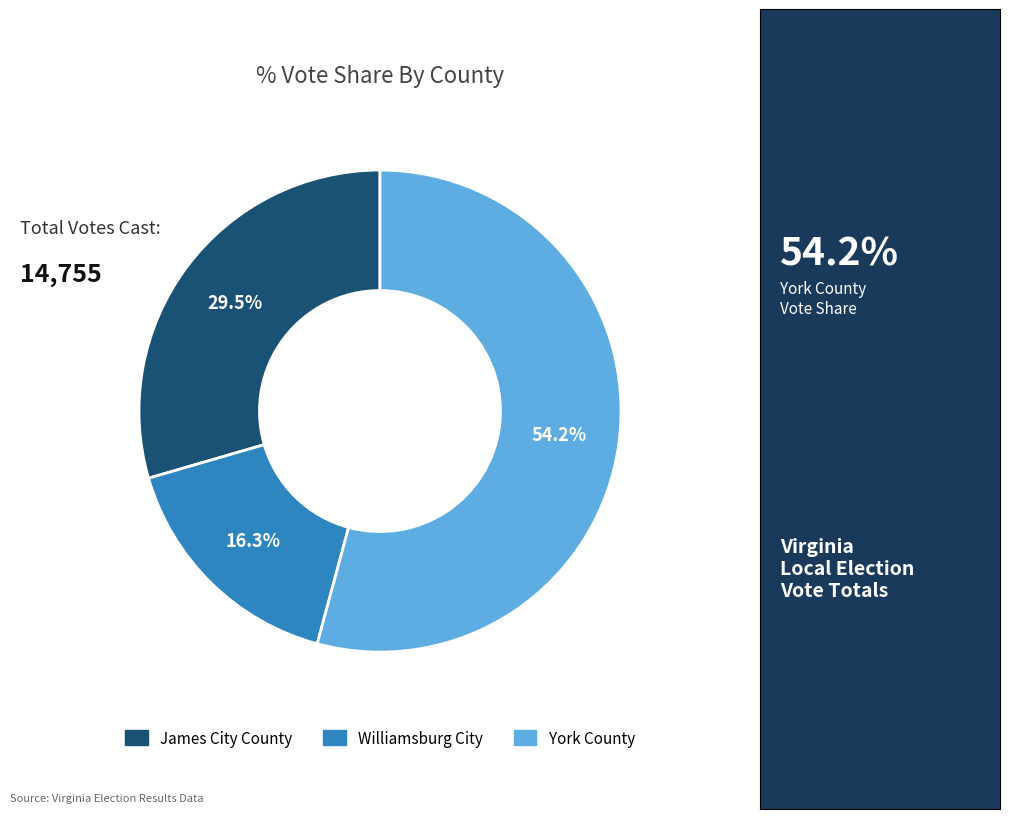

What percentage is the York County slice, to the nearest percent?

54%